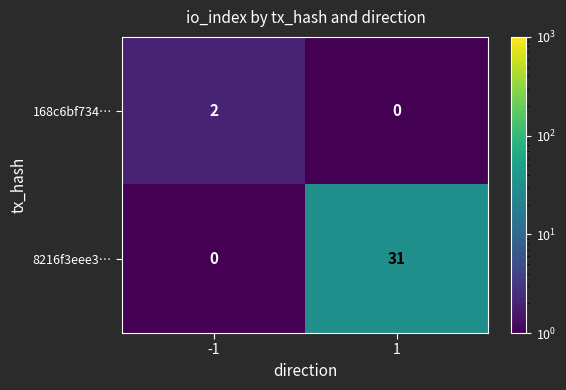

What is the maximum value shown in the chart?

31